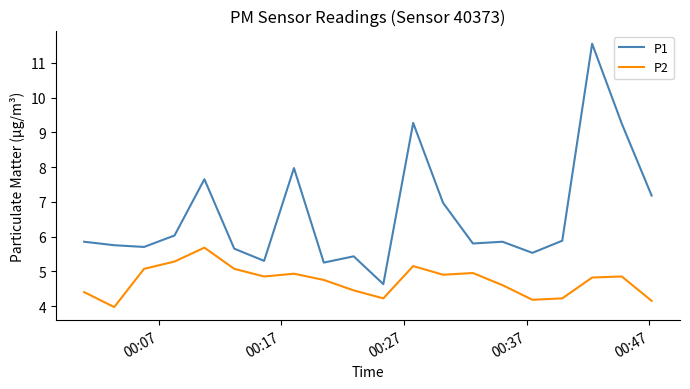

Rank the series by their average value, from highest to lowest.

P1, P2